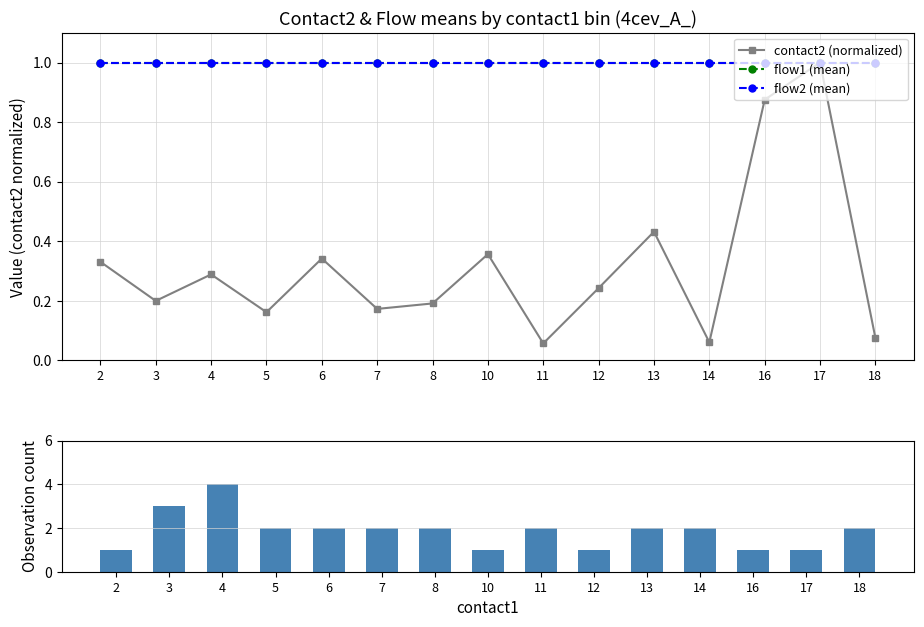

Are the bars grouped side by side (vs. stacked)?

Yes